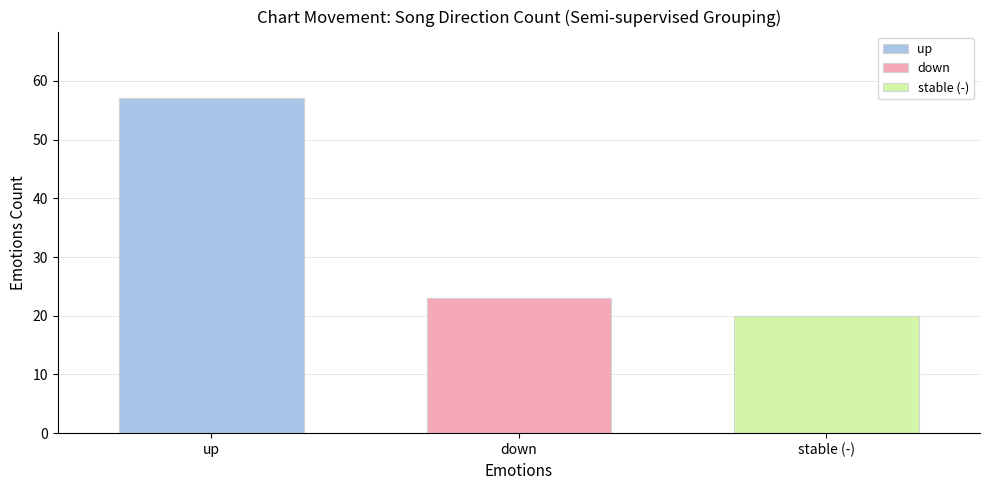

Rank the categories by up value from highest to lowest.

down